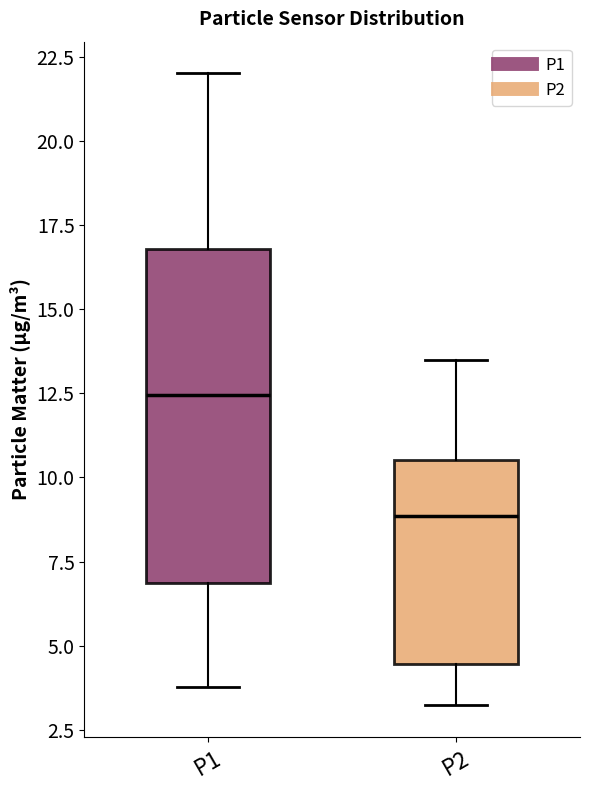

Which box is the tallest, from its lower edge to its upper edge?

P1